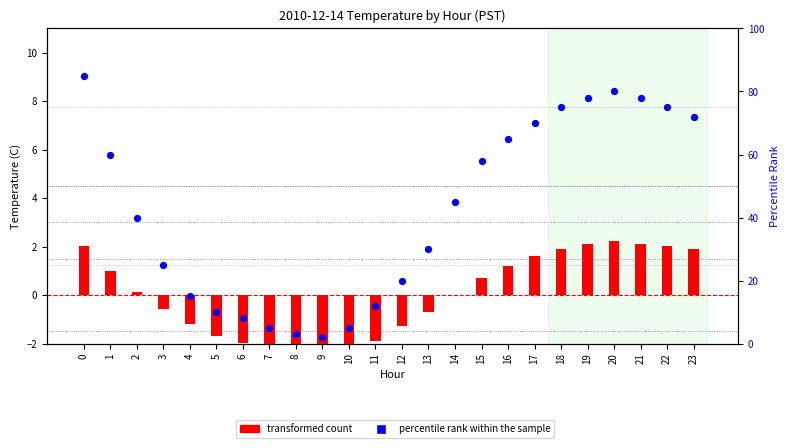

What are all the series names shown in the legend?

transformed count, percentile rank within the sample